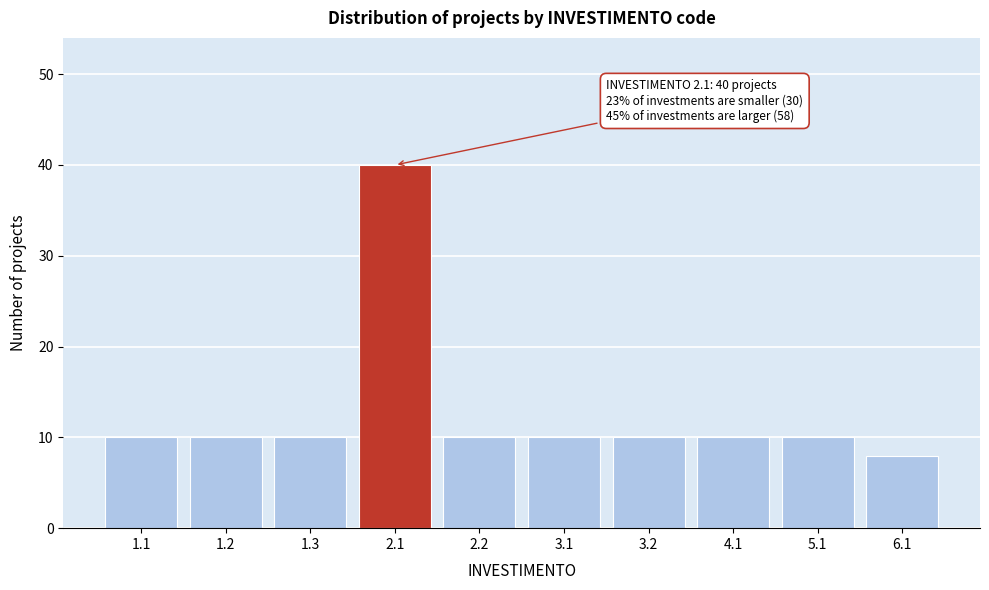

Reading left to right, transcribe all the data shown in this chart.

1.1=10	1.2=10	1.3=10	2.1=40	2.2=10	3.1=10	3.2=10	4.1=10	5.1=10	6.1=8